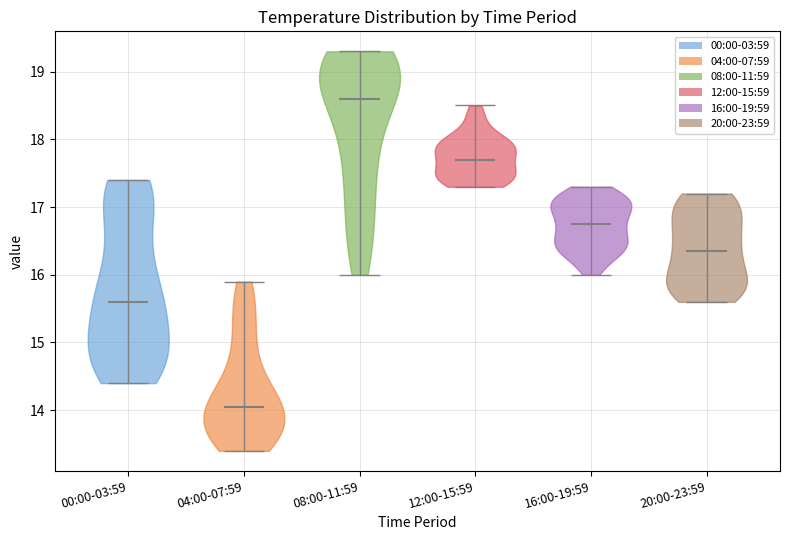

Reading left to right, read every violin against the y-axis: where its median line is, and the lowest and highest points it reaches. The values are not printed on the chart, so give them approximately, as read against the axis.

00:00-03:59: median line 15.6, lowest point 14.4, highest point 17.4
04:00-07:59: median line 14.1, lowest point 13.4, highest point 15.9
08:00-11:59: median line 18.6, lowest point 16.0, highest point 19.3
12:00-15:59: median line 17.7, lowest point 17.3, highest point 18.5
16:00-19:59: median line 16.8, lowest point 16.0, highest point 17.3
20:00-23:59: median line 16.4, lowest point 15.6, highest point 17.2